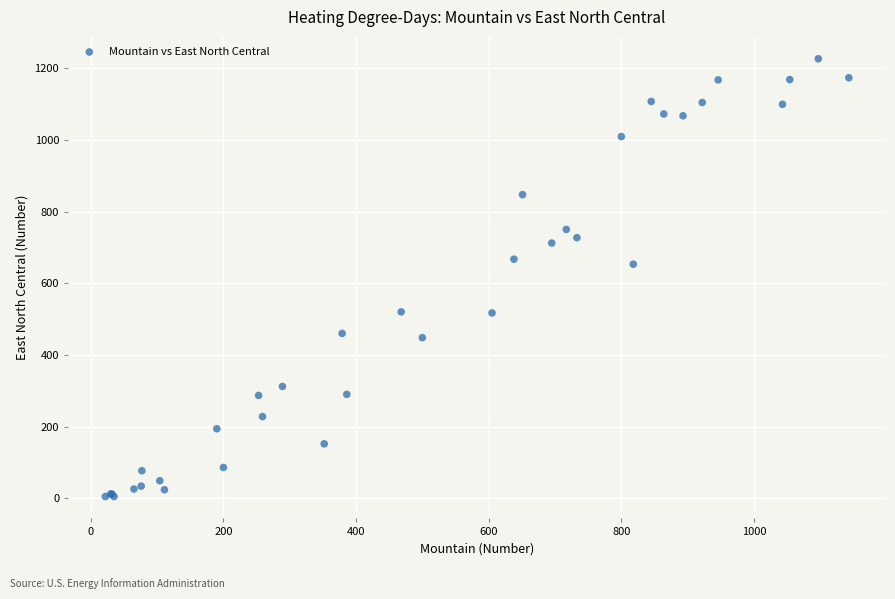

What Y value in the scatter plot is closest to 615?

653